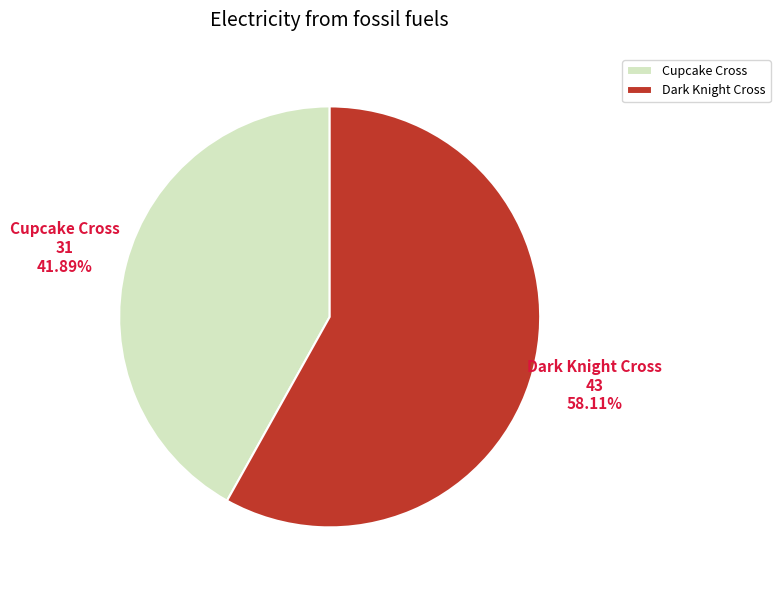

How many slices are in this pie chart?

2